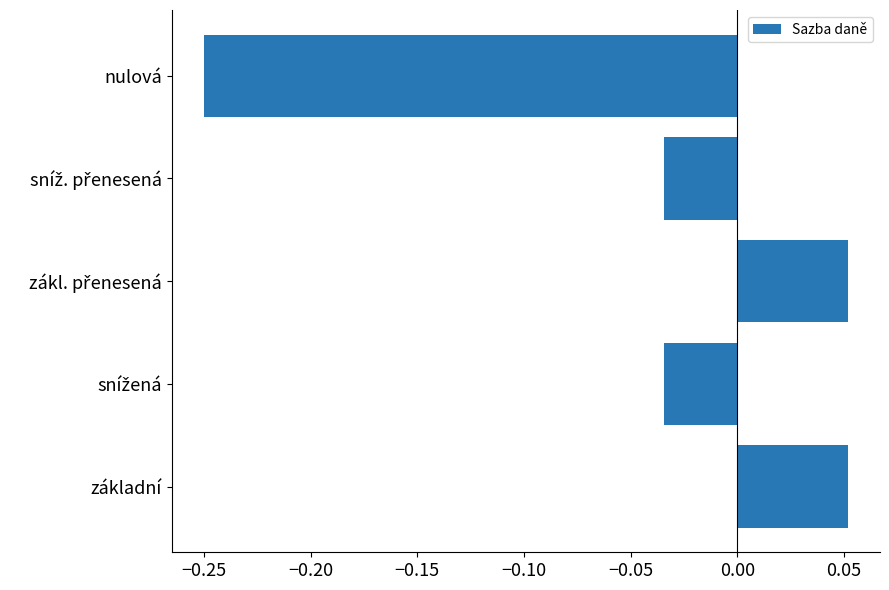

What is the difference between the maximum and minimum values?

0.3